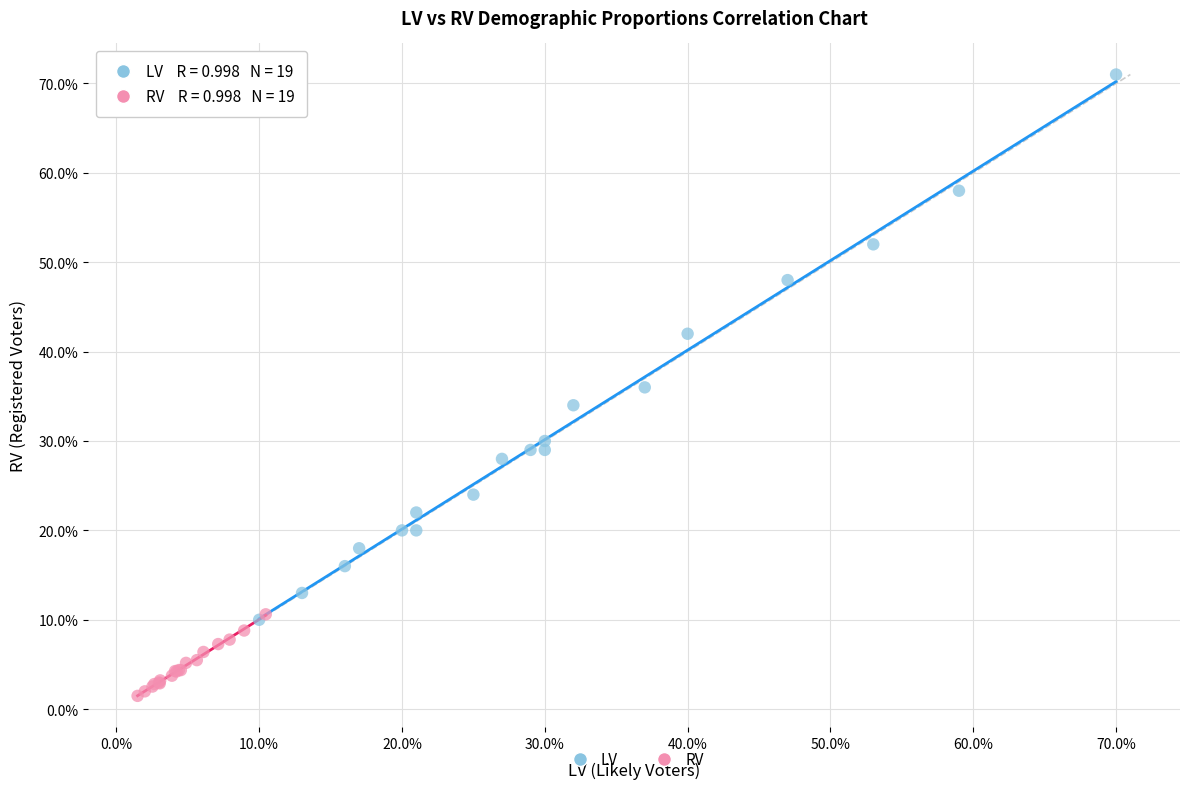

Which series has the largest Y range (max minus min)?

LV